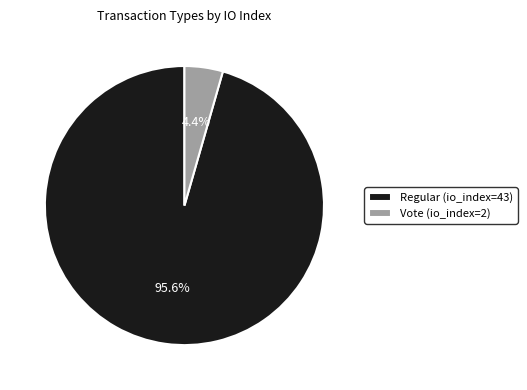

Is there any slice that represents more than half of the pie?

Yes